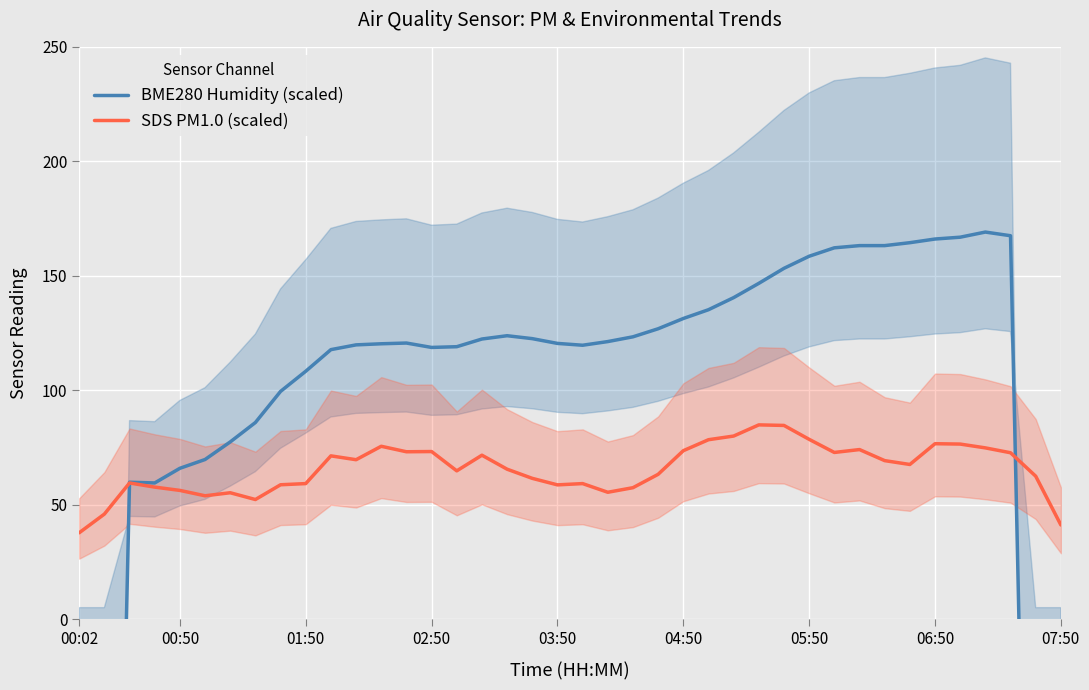

What is the difference between the second highest and minimum values in the SDS PM1.0 (scaled) series?

46.9